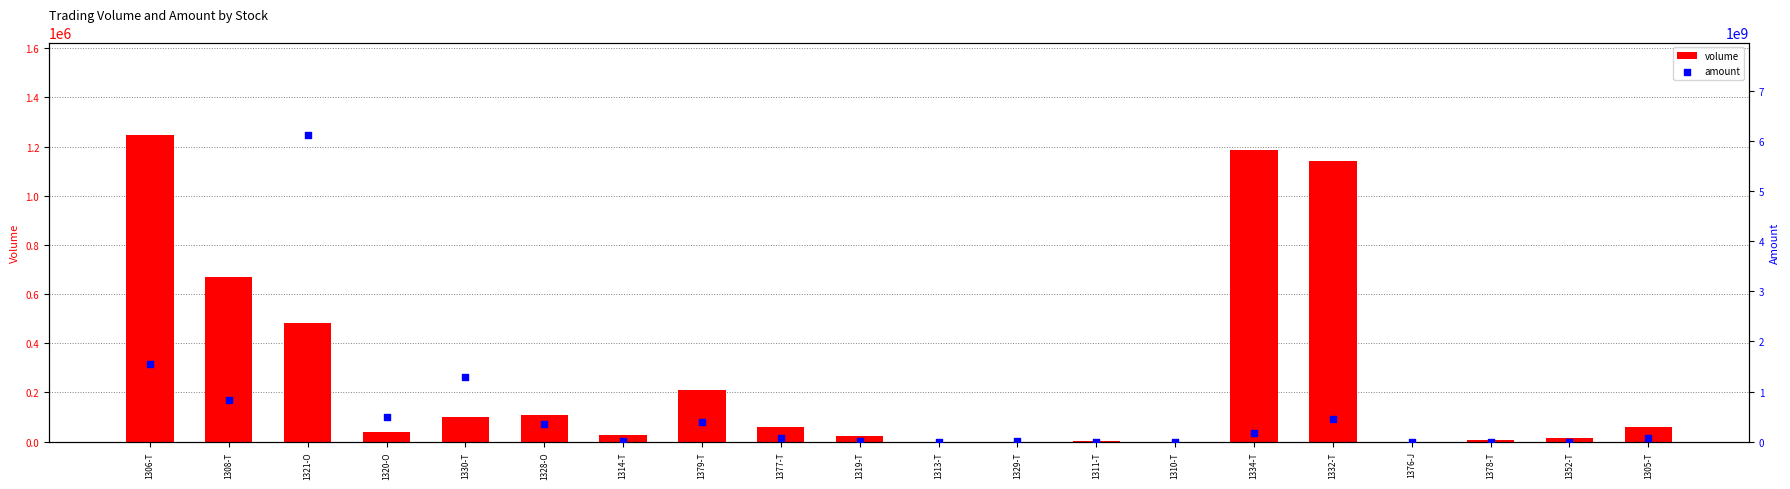

Which series has the largest total across all categories?

amount